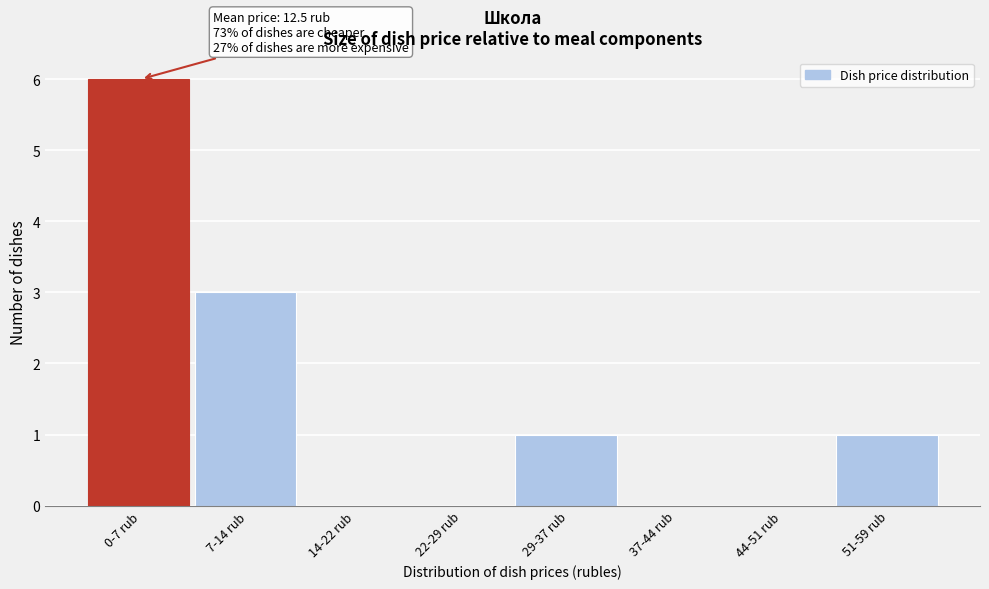

Reading left to right, extract all data points from this chart.

0-7 rub=6	7-14 rub=3	14-22 rub=0	22-29 rub=0	29-37 rub=1	37-44 rub=0	44-51 rub=0	51-59 rub=1